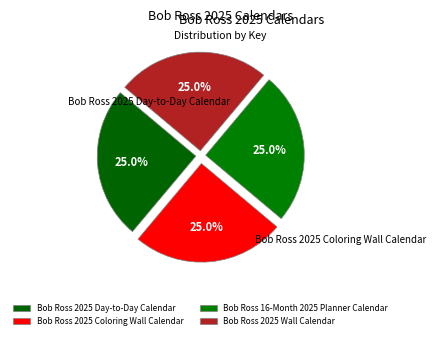

Combined, what portion of the pie is Bob Ross 2025 Coloring Wall Calendar and Bob Ross 2025 Wall Calendar?

50.0%